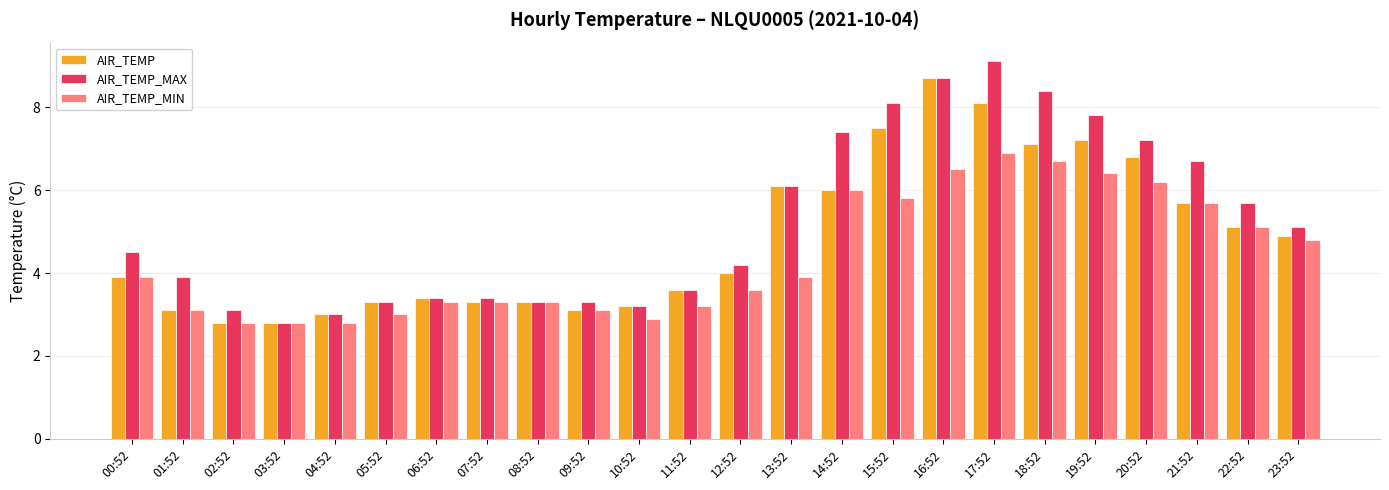

Read the AIR_TEMP_MAX value at 18:52.

8.4